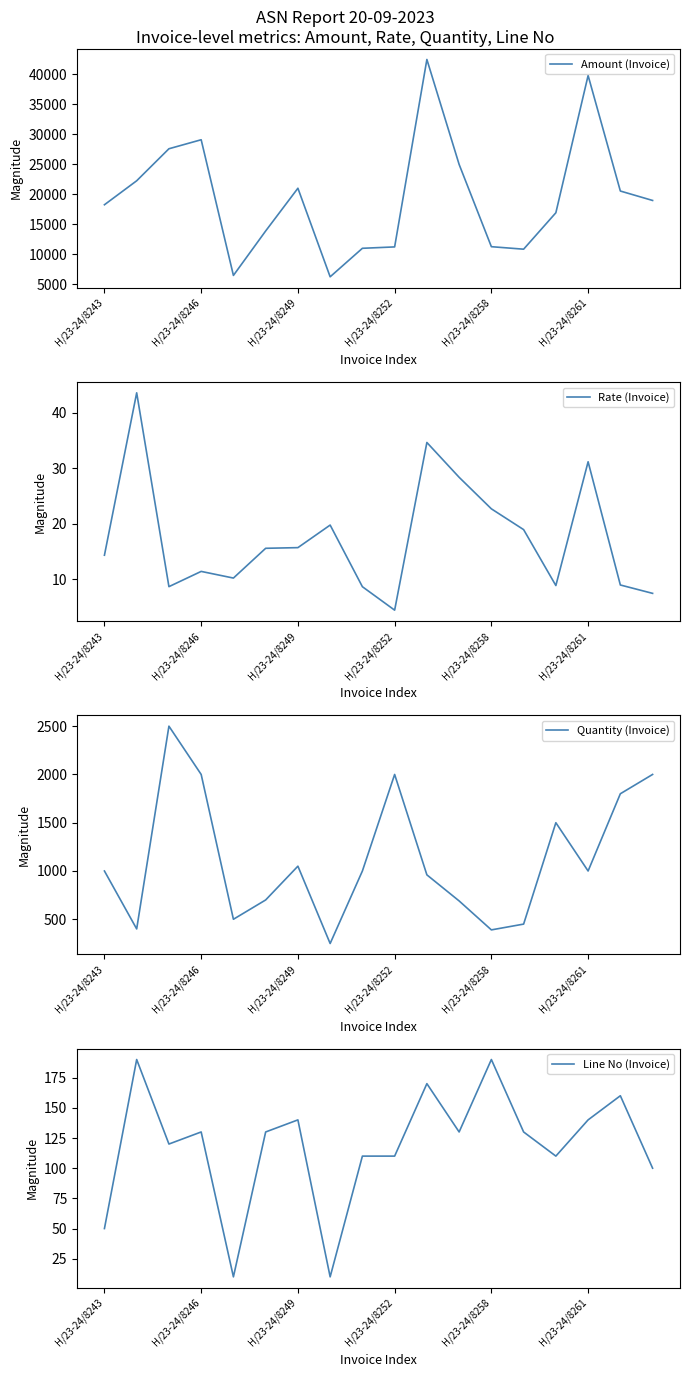

How many series are shown in this chart?

4